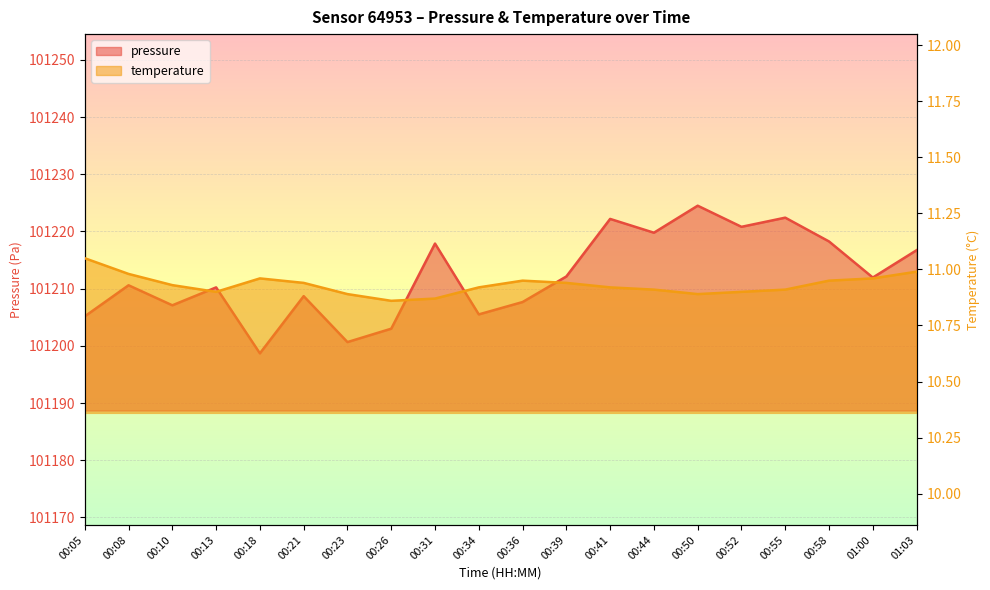

List the labels in order of temperature value, smallest first.

00:26, 00:31, 00:23, 00:50, 00:13, 00:52, 00:44, 00:55, 00:34, 00:41, 00:10, 00:21, 00:39, 00:36, 00:58, 00:18, 01:00, 00:08, 01:03, 00:05